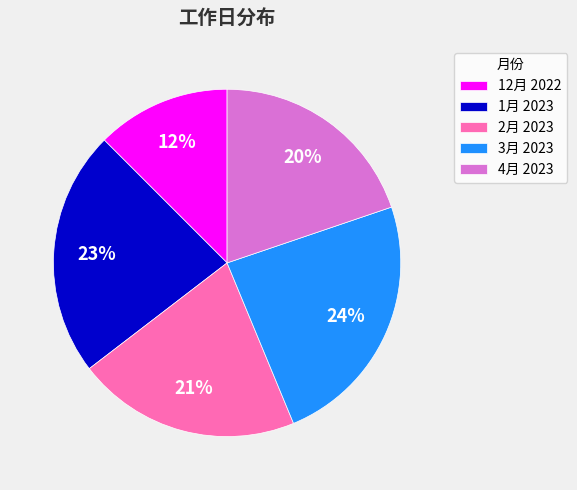

Does 2月 2023 account for over 50% of the chart?

No